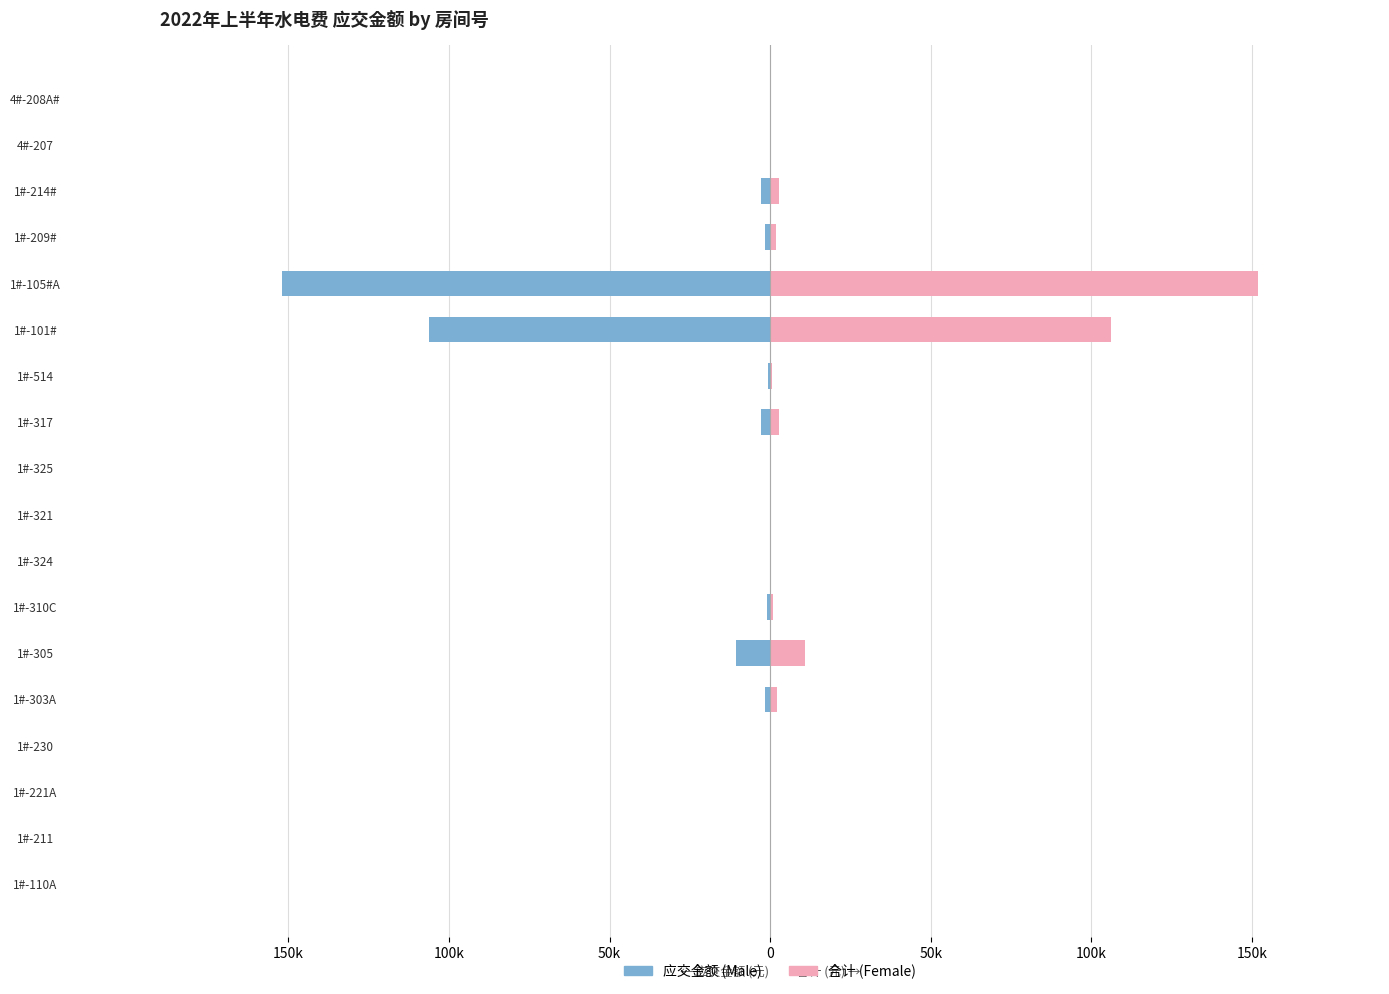

Between 1#-110A and 1#-211, which series saw the biggest shift?

应交金额 (Male)